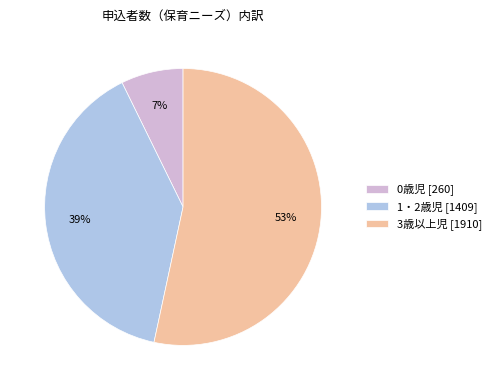

Between 3歳以上児 [1910] and 0歳児 [260], which is larger?

3歳以上児 [1910]